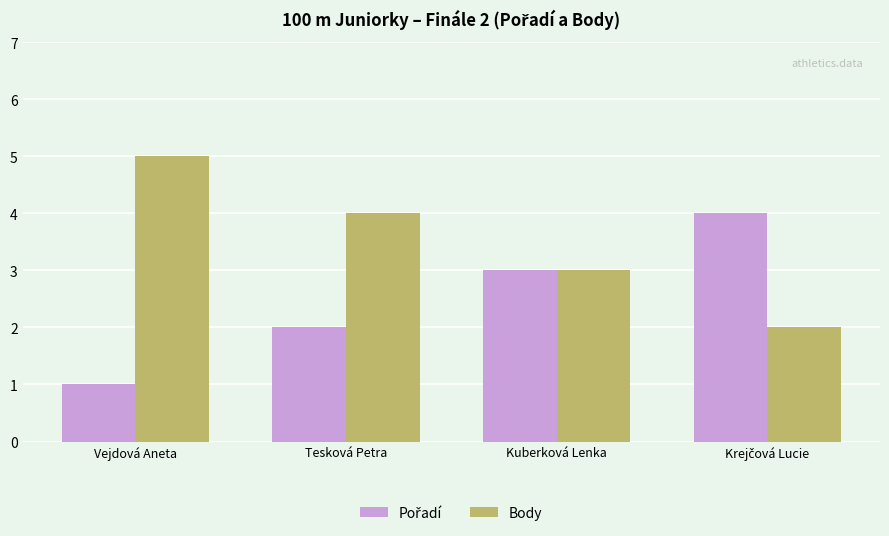

What is the approximate value of Body at Tesková Petra?

4